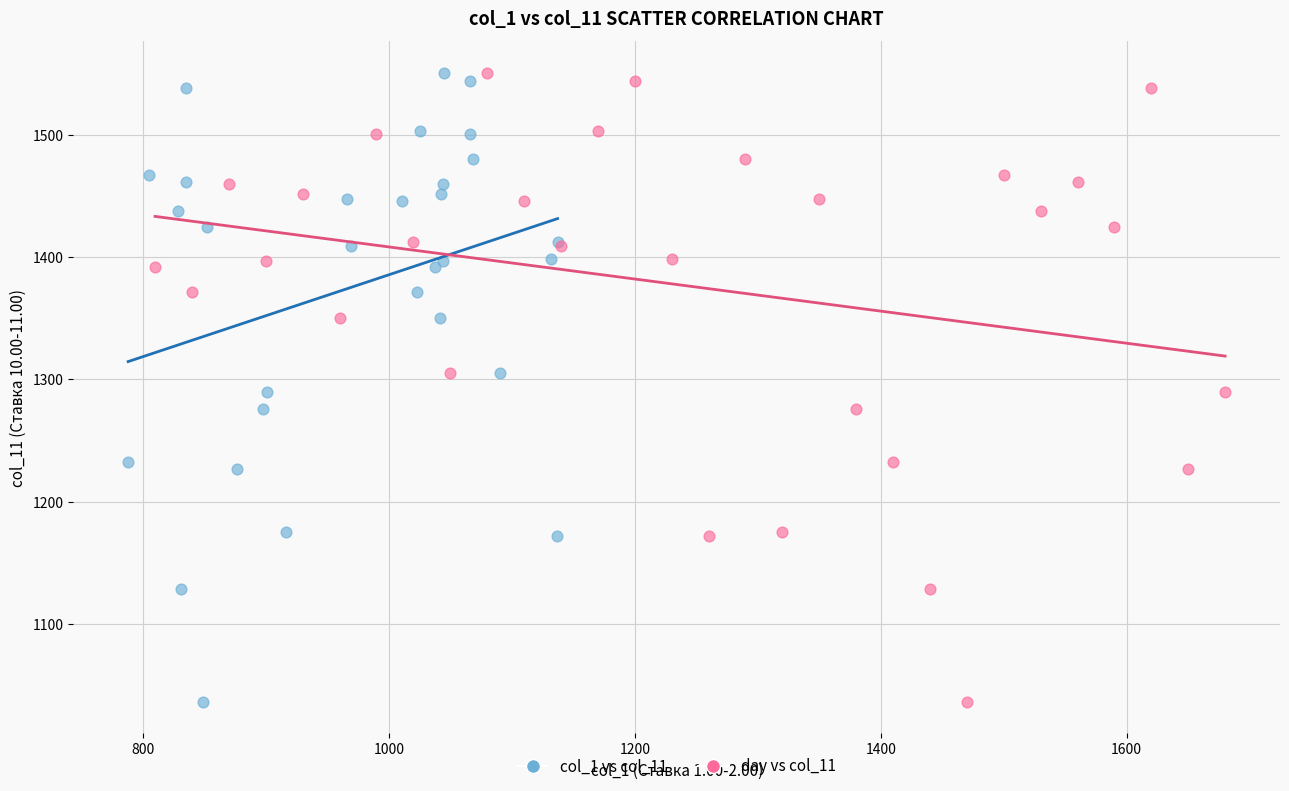

What are all the series names shown in the legend?

col_1 vs col_11, day vs col_11